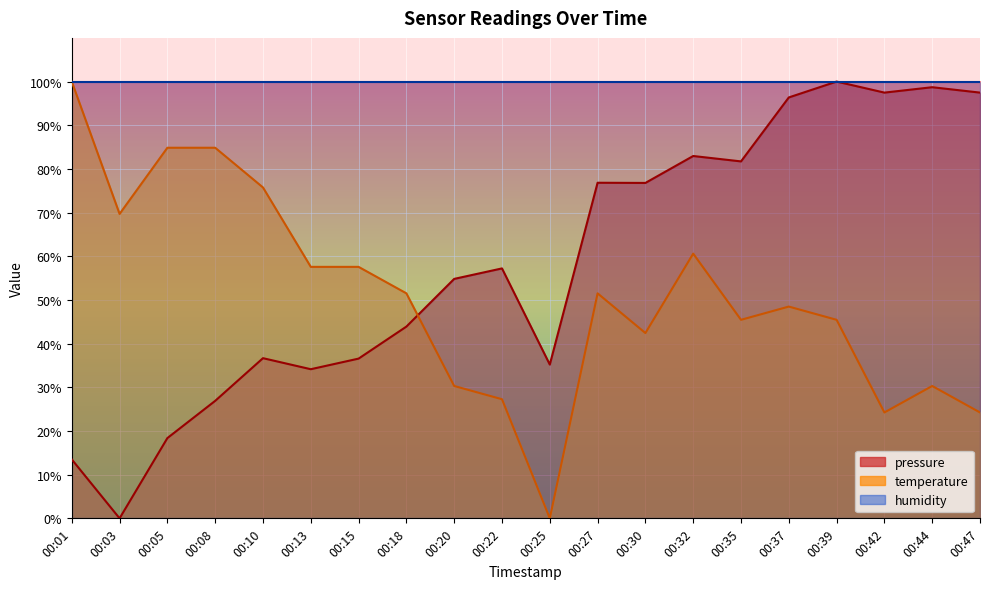

Read the temperature value at 00:15.

57.6